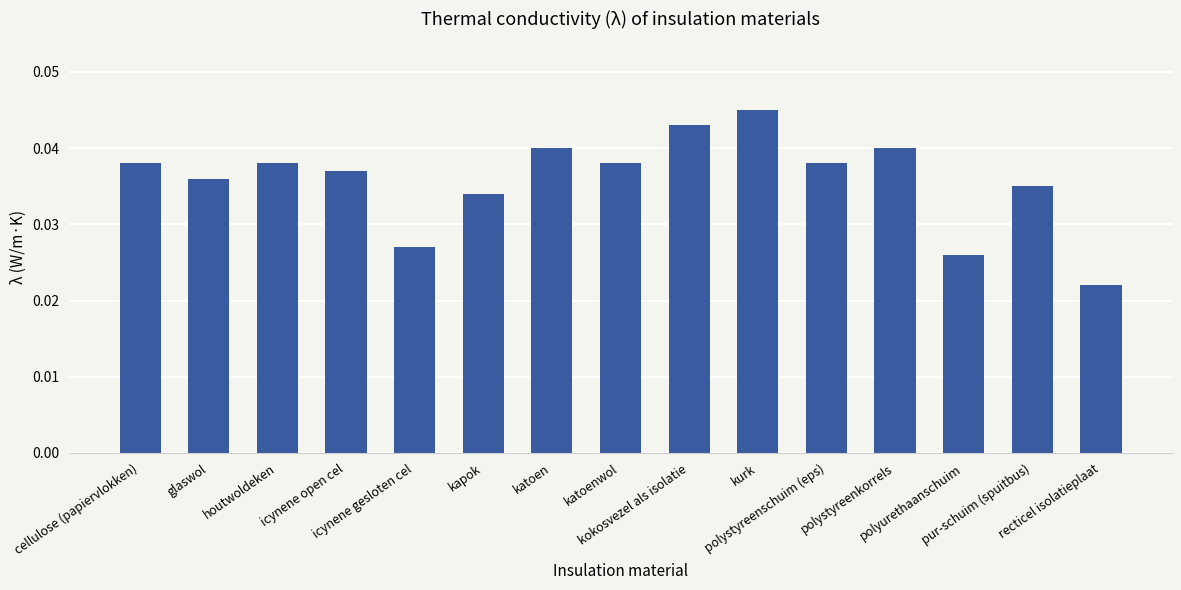

How many values are between 0 and 1?

15